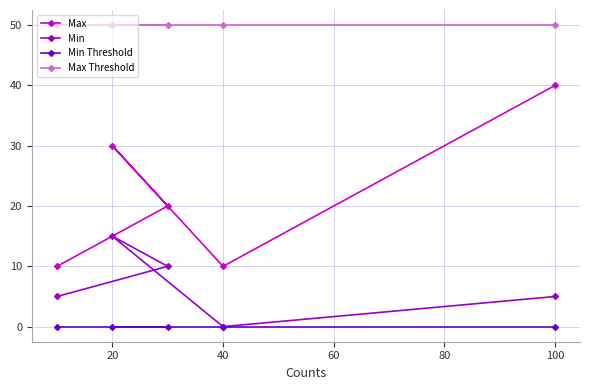

True or false: Max Threshold and Min Threshold cross at least once.

False